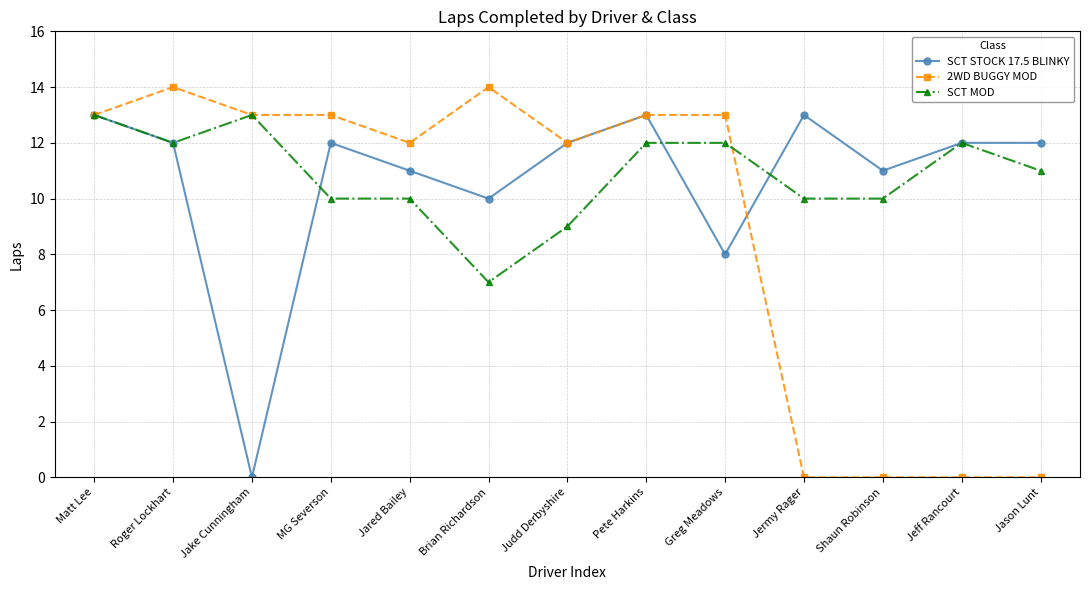

Does the chart display data point markers on the line(s)?

Yes